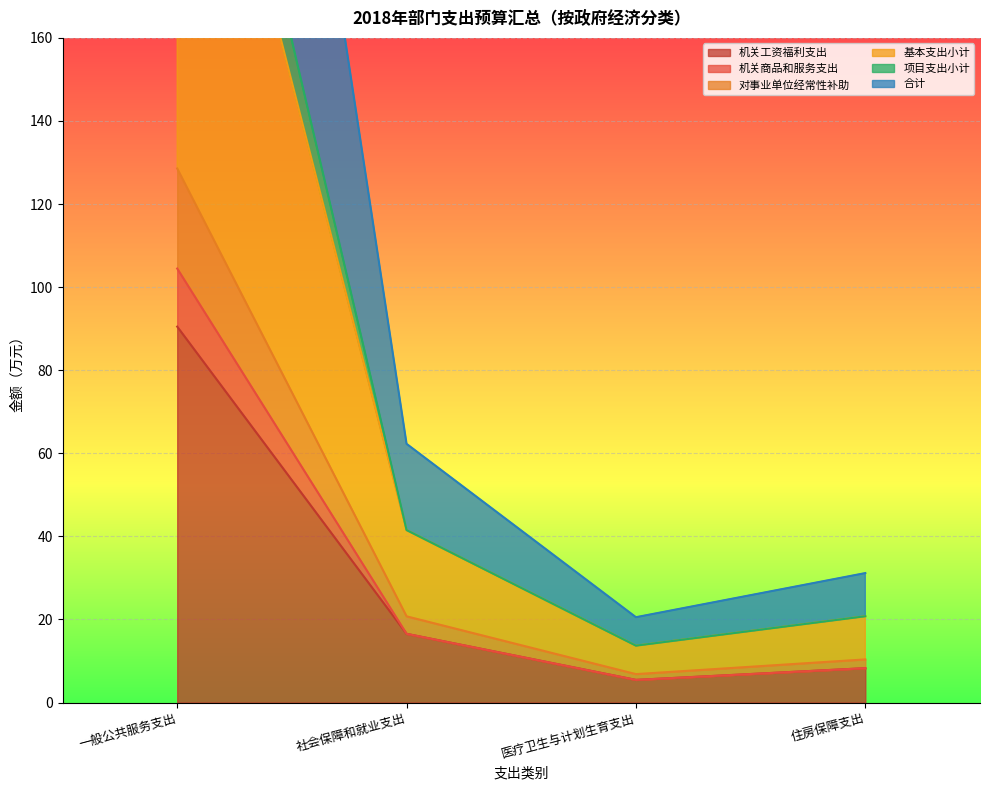

At which category does 机关工资福利支出 reach its first local valley?

医疗卫生与计划生育支出